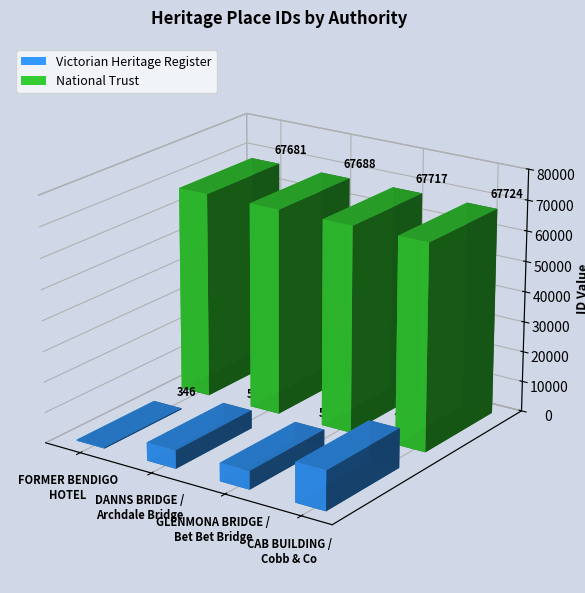

Reading left to right, extract all data points from this chart.

Victorian Heritage Register: 346	5982	5983	12955
National Trust: 67681	67688	67717	67724